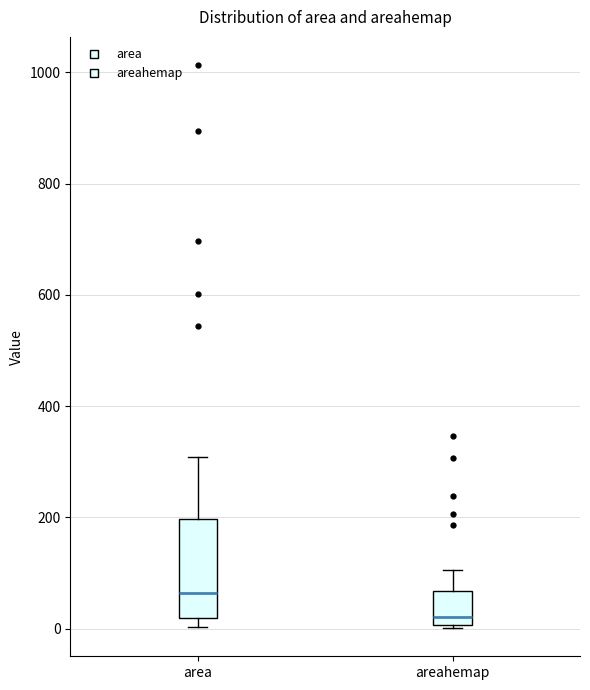

Comparing the boxes themselves (not the whiskers), which one is the tallest?

area